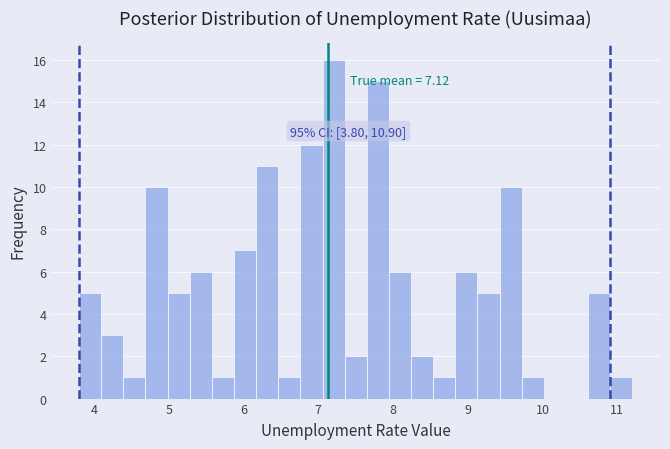

Read against the x-axis, roughly where is the centre of the tallest bar?

7.2